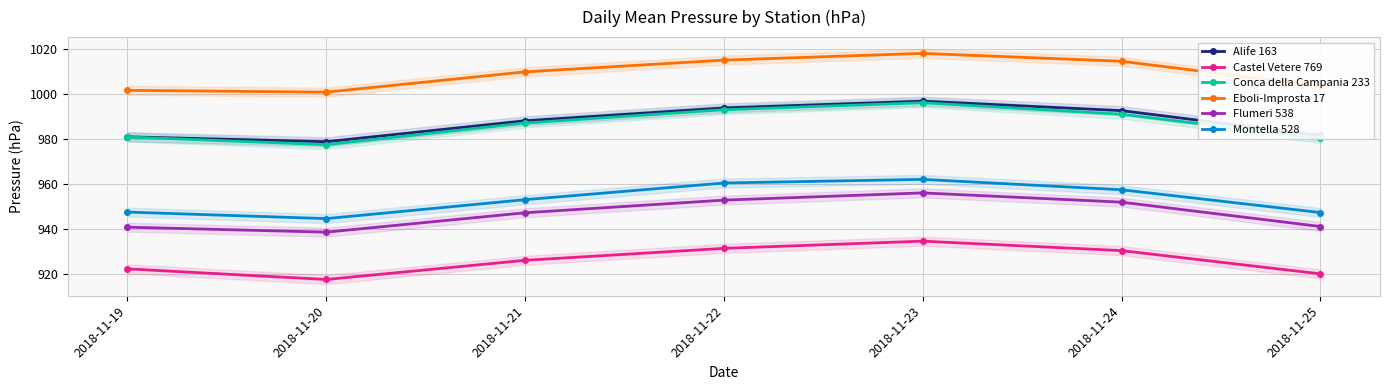

Between 2018-11-20 and 2018-11-19, which is larger?

2018-11-19